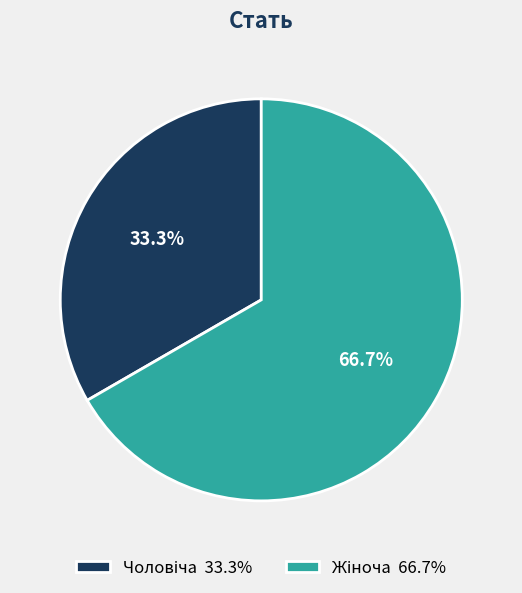

Does any single category account for the majority?

Yes